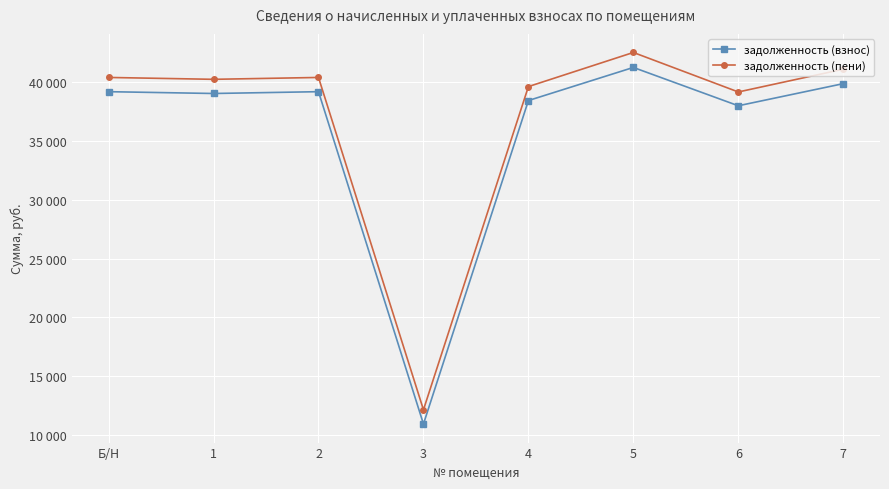

Read the задолженность (взнос) value at 4.

38453.5